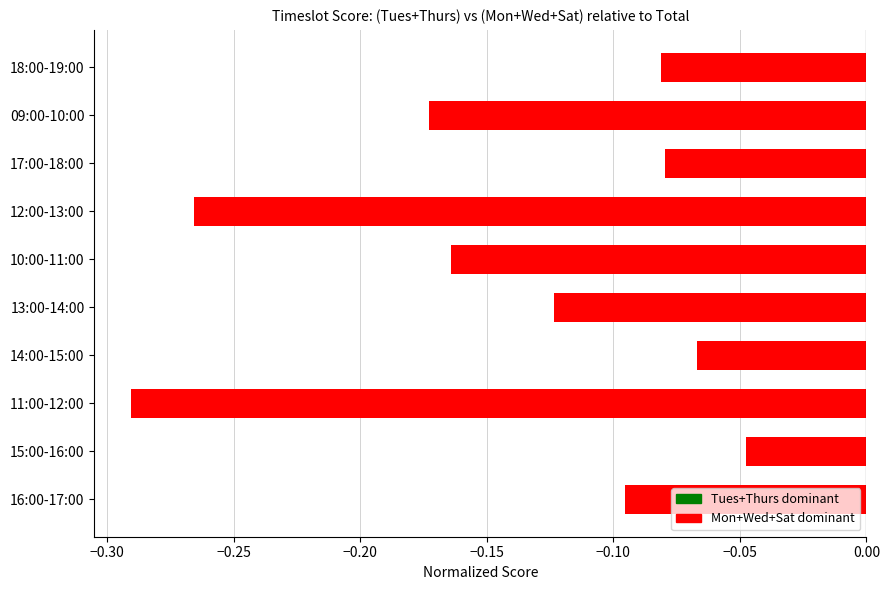

Which has a higher value, 12:00-13:00 or 11:00-12:00?

12:00-13:00